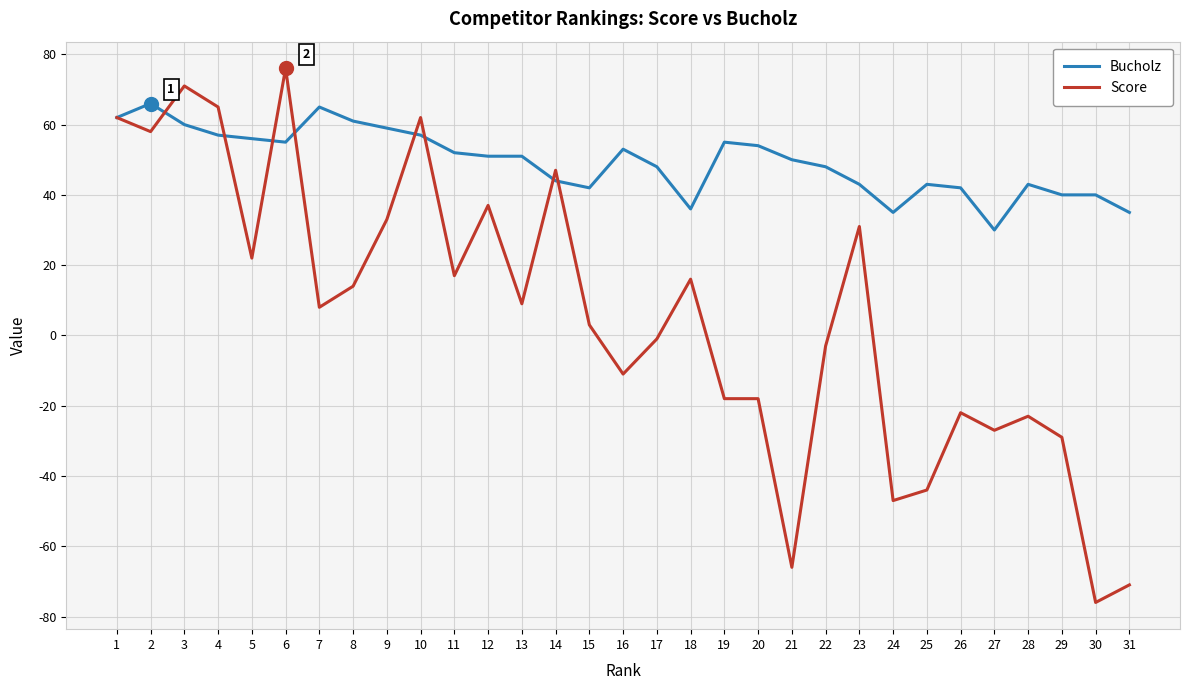

Reading left to right, what are all the values shown in this chart?

Bucholz: 62	66	60	57	56	55	65	61	59	57	52	51	51	44	42	53	48	36	55	54	50	48	43	35	43	42	30	43	40	40	35
Score: 62	58	71	65	22	76	8	14	33	62	17	37	9	47	3	-11	-1	16	-18	-18	-66	-3	31	-47	-44	-22	-27	-23	-29	-76	-71